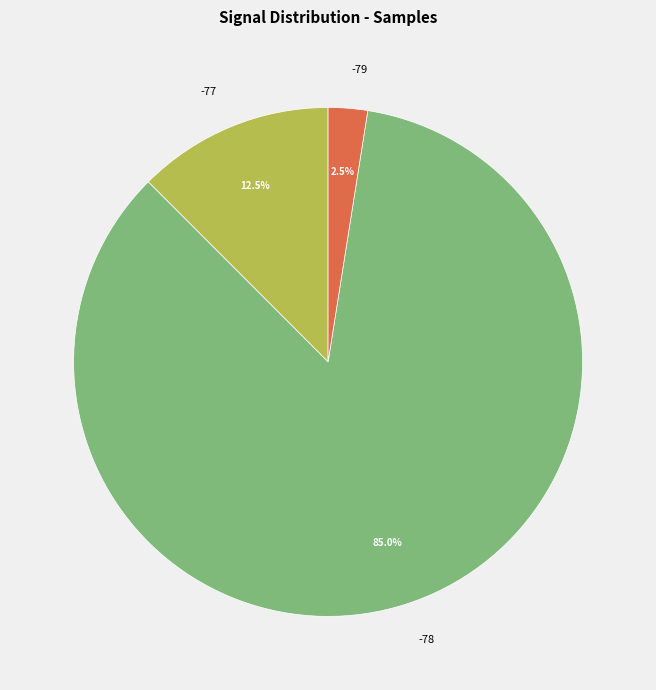

Which slice is the largest?

-78